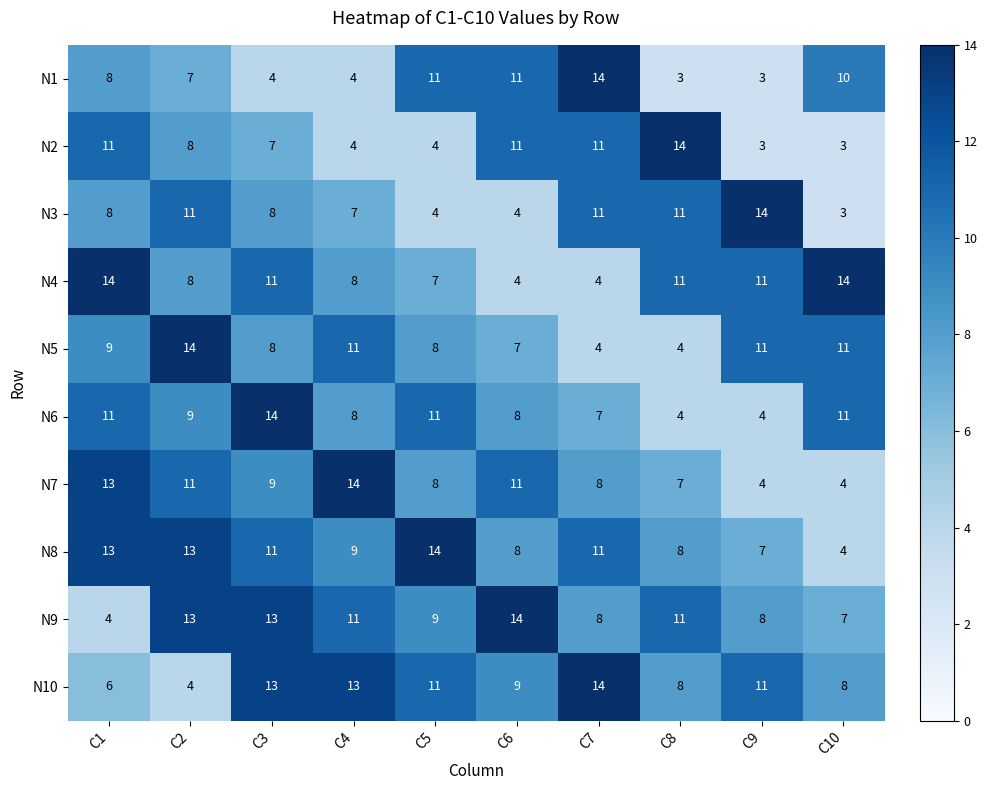

What is the total value across all series at C7?

92